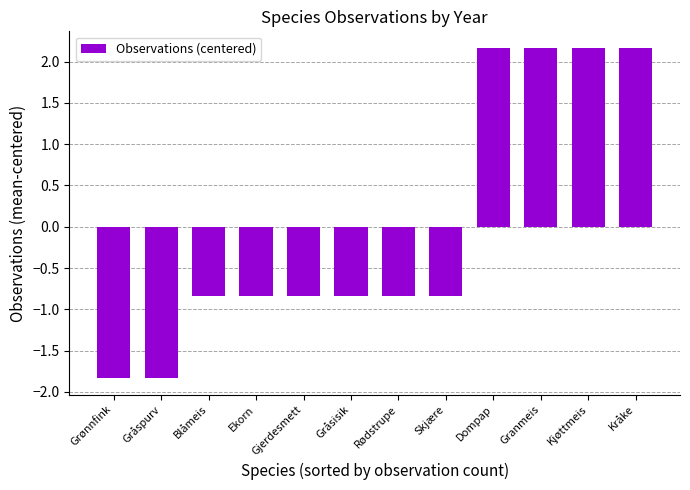

What position from the left is Skjære?

8